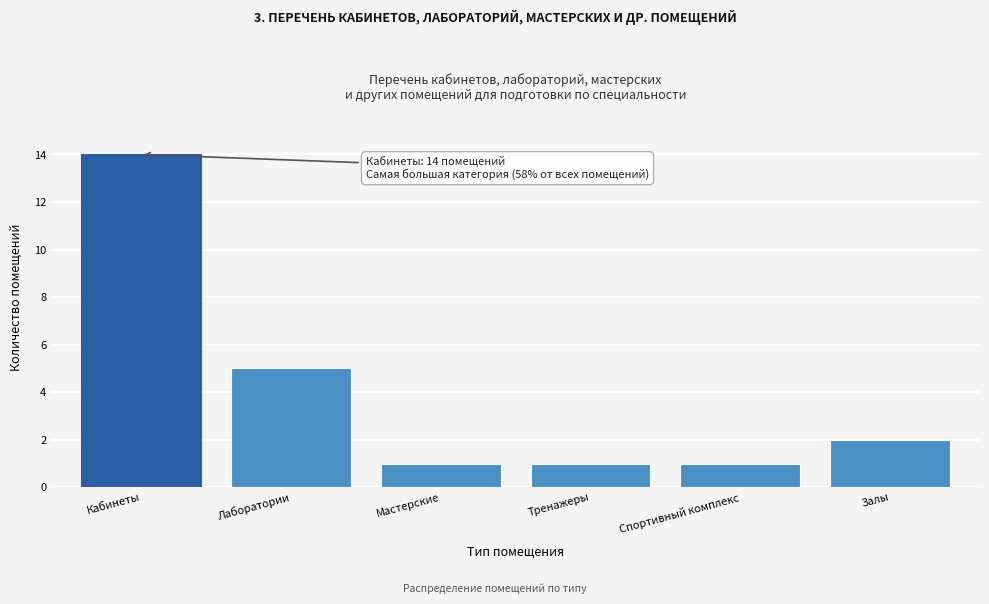

Reading left to right, what are all the values shown in this chart?

Кабинеты=14	Лаборатории=5	Мастерские=1	Тренажеры=1	Спортивный комплекс=1	Залы=2